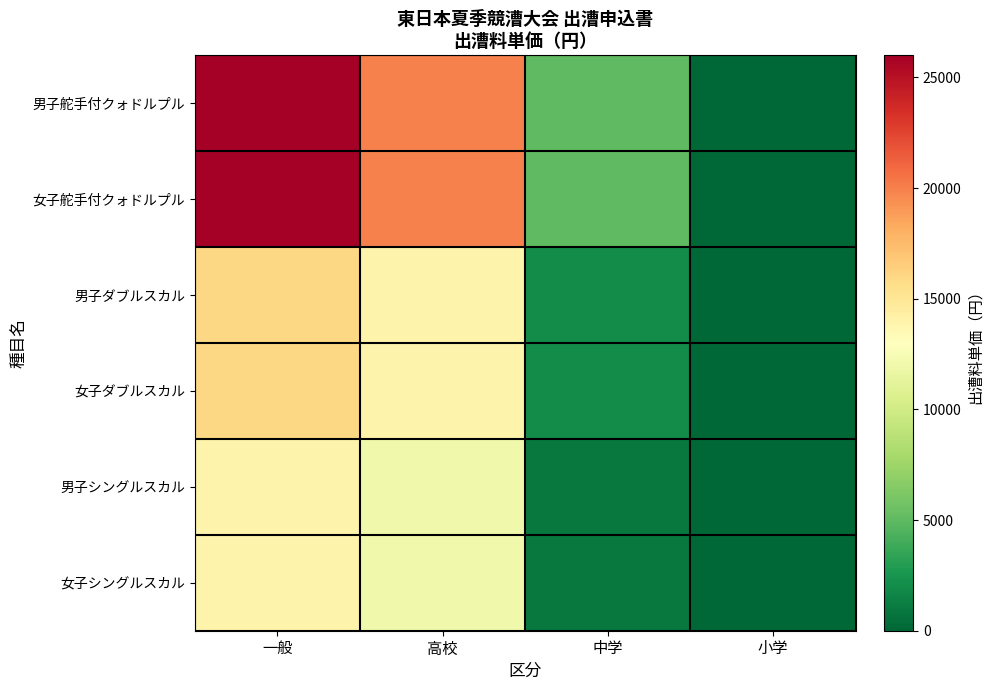

Which series has the largest total across all categories?

男子舵手付クォドルプル